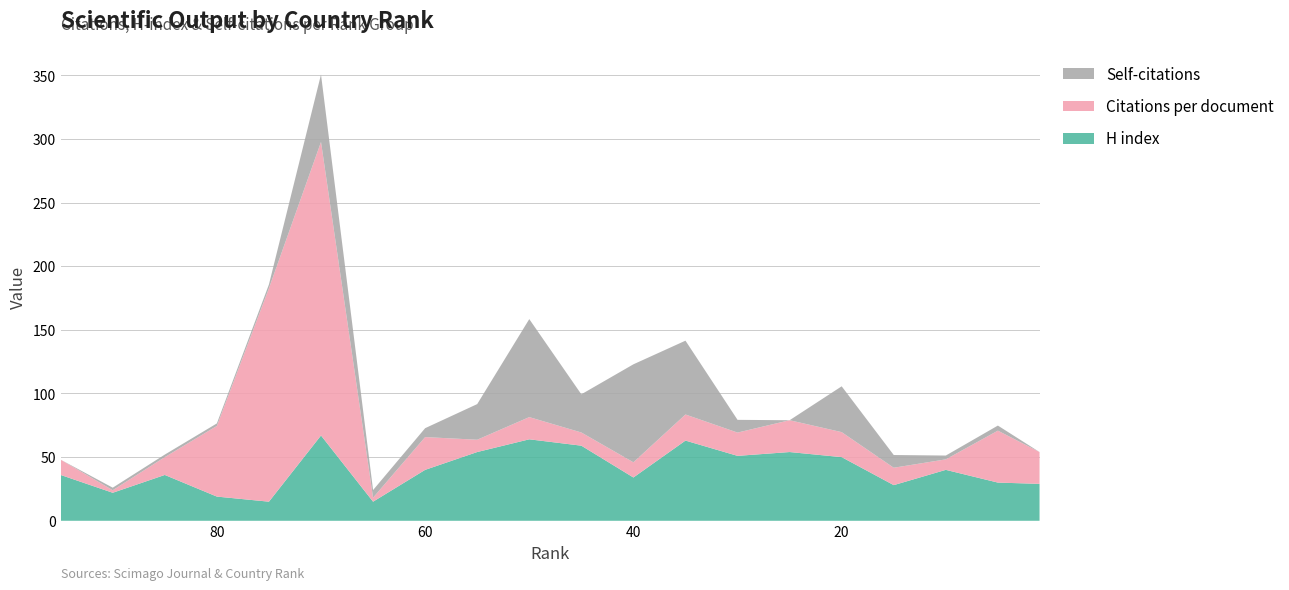

Reading left to right, list all the values displayed in this chart.

H index: 95=36.0	90=22.0	85=36.0	80=19.0	75=15.0	70=67.0	65=15.0	60=40.0	55=54.0	50=64.0	45=59.0	40=34.0	35=63.0	30=51.0	25=54.0	20=50.0	15=28.0	10=40.0	5=30.0	1=29.0
Citations per document: 95=12.0	90=2.0	85=14.0	80=55.5	75=167.7	70=230.6	65=3.1	60=25.8	55=9.7	50=17.4	45=10.4	40=11.9	35=20.5	30=18.3	25=25.0	20=19.6	15=13.7	10=8.2	5=40.8	1=25.0
Self-citations: 95=0.0	90=2.0	85=2.0	80=2.0	75=3.0	70=53.0	65=6.0	60=7.0	55=28.0	50=77.0	45=30.0	40=77.0	35=58.0	30=10.0	25=0.0	20=36.0	15=10.0	10=3.0	5=4.0	1=0.0